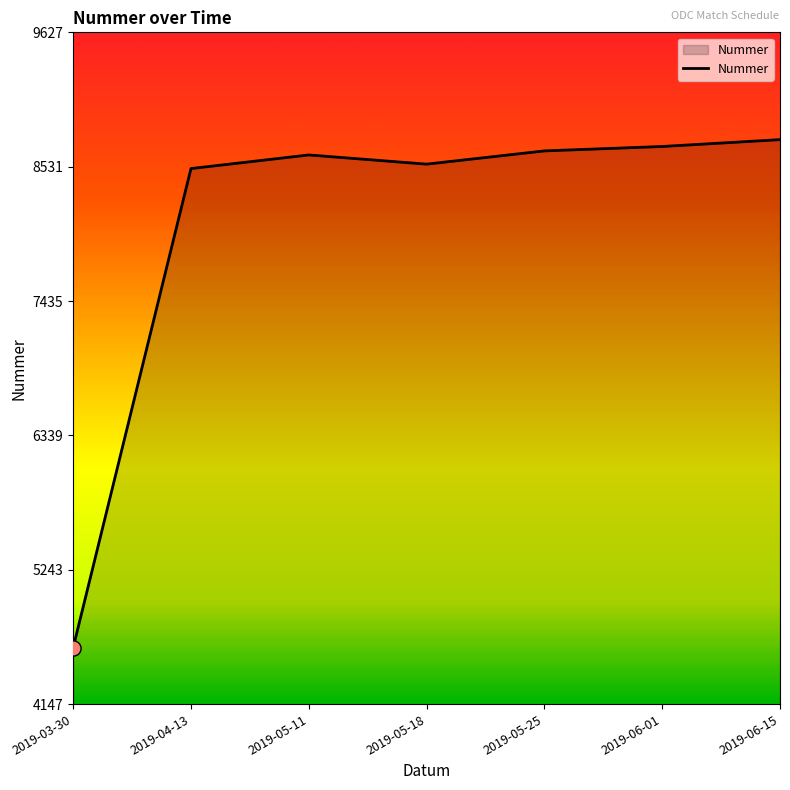

What is the change in value from 2019-05-18 to 2019-06-15?

+200